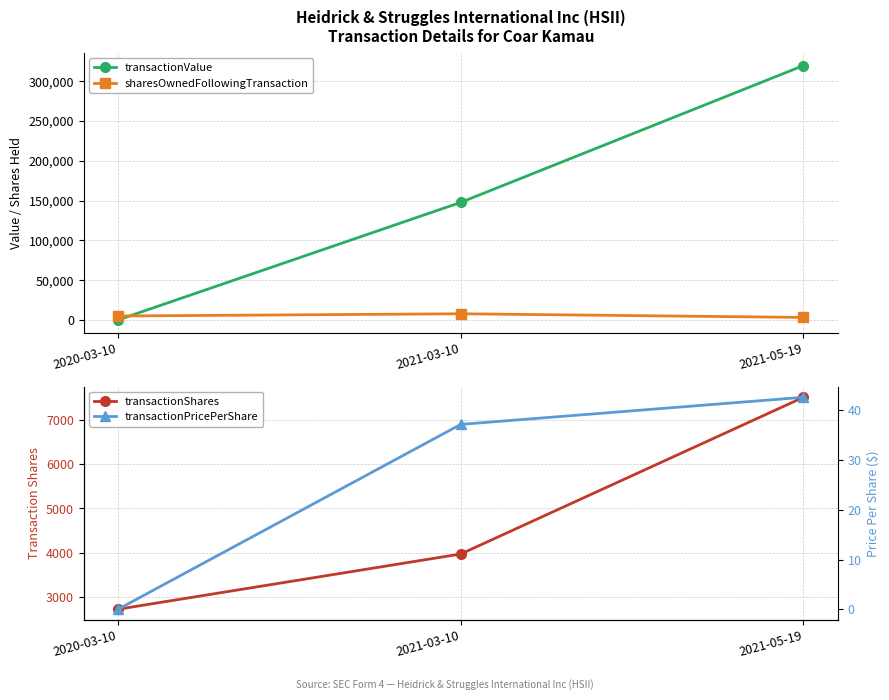

What value does the transactionPricePerShare series have at 2021-03-10?

37.2